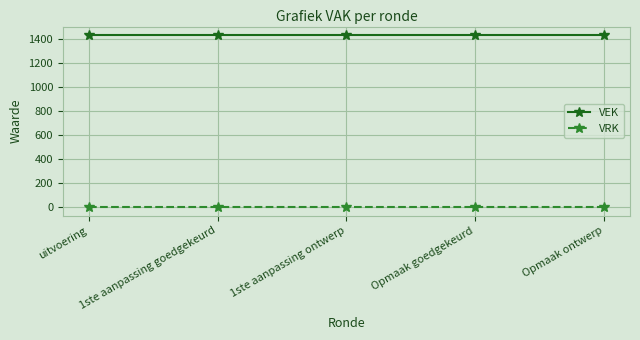

True or false: VRK and VEK intersect in this chart.

False